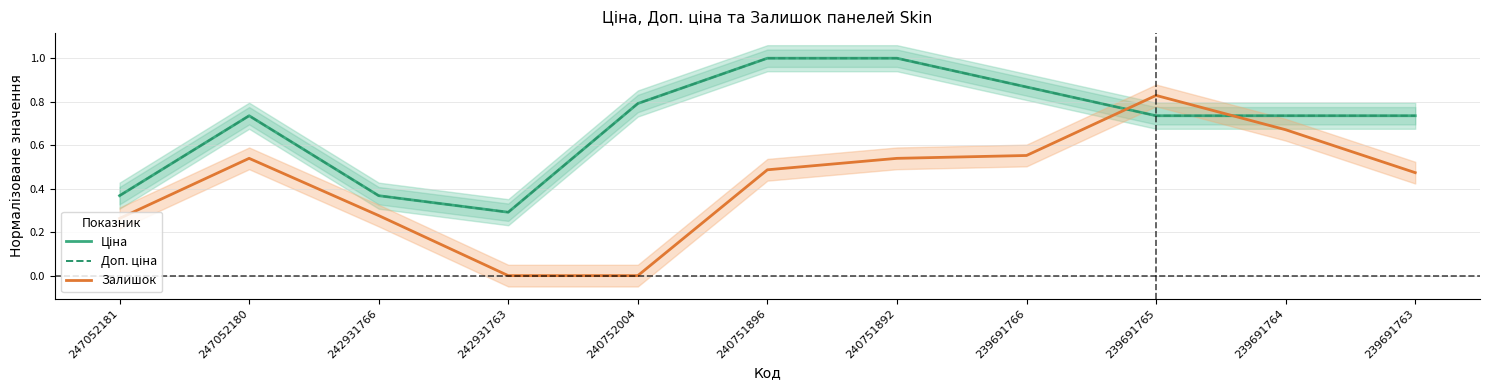

What is the value of the Доп. ціна point at the 4th from the left?

0.3